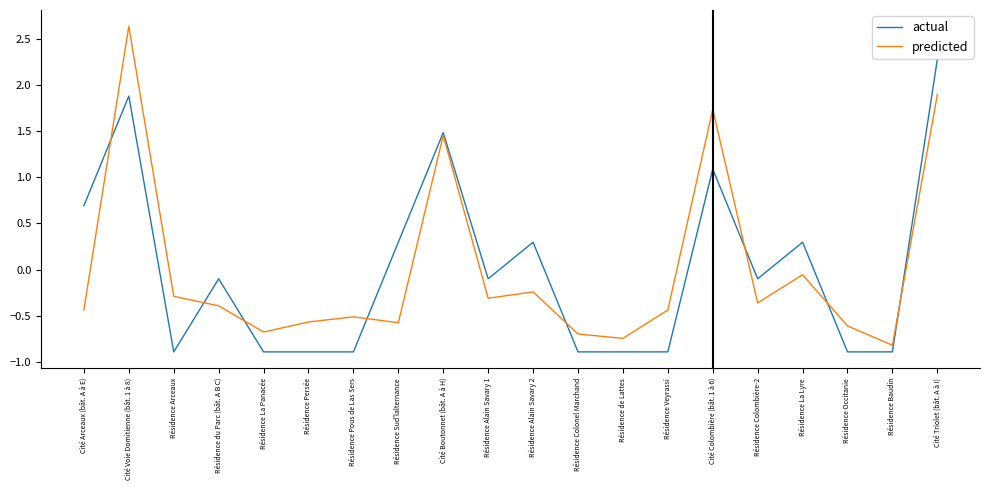

What is the spread (max minus min) of values at Résidence Sud'lalternance?

0.9